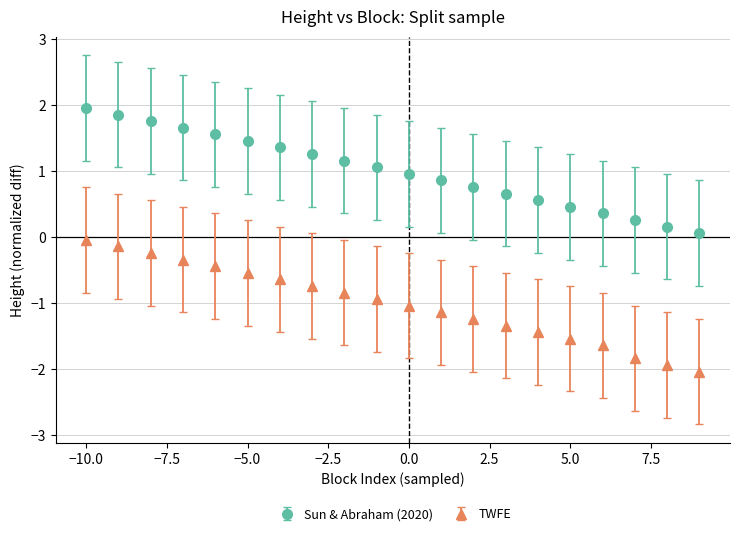

Which series has the largest range (max minus min)?

TWFE